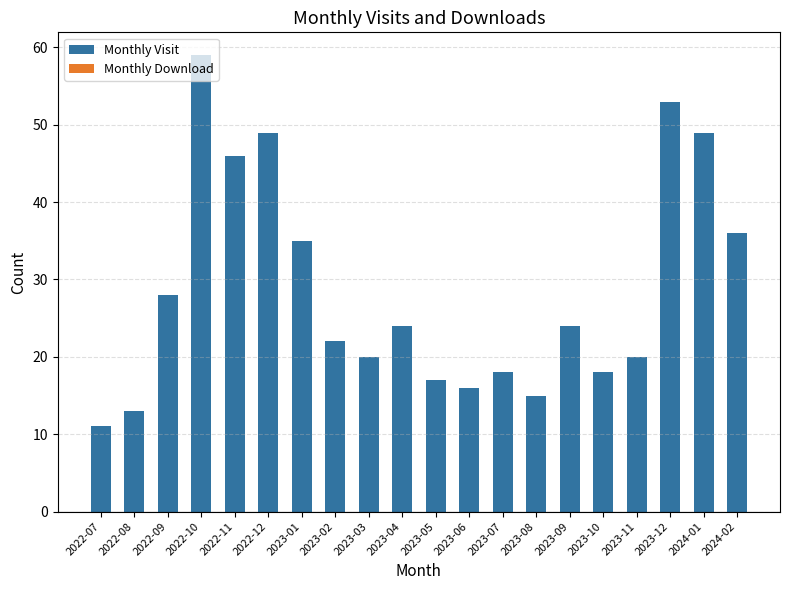

What is the difference between the maximum and second lowest values?

46